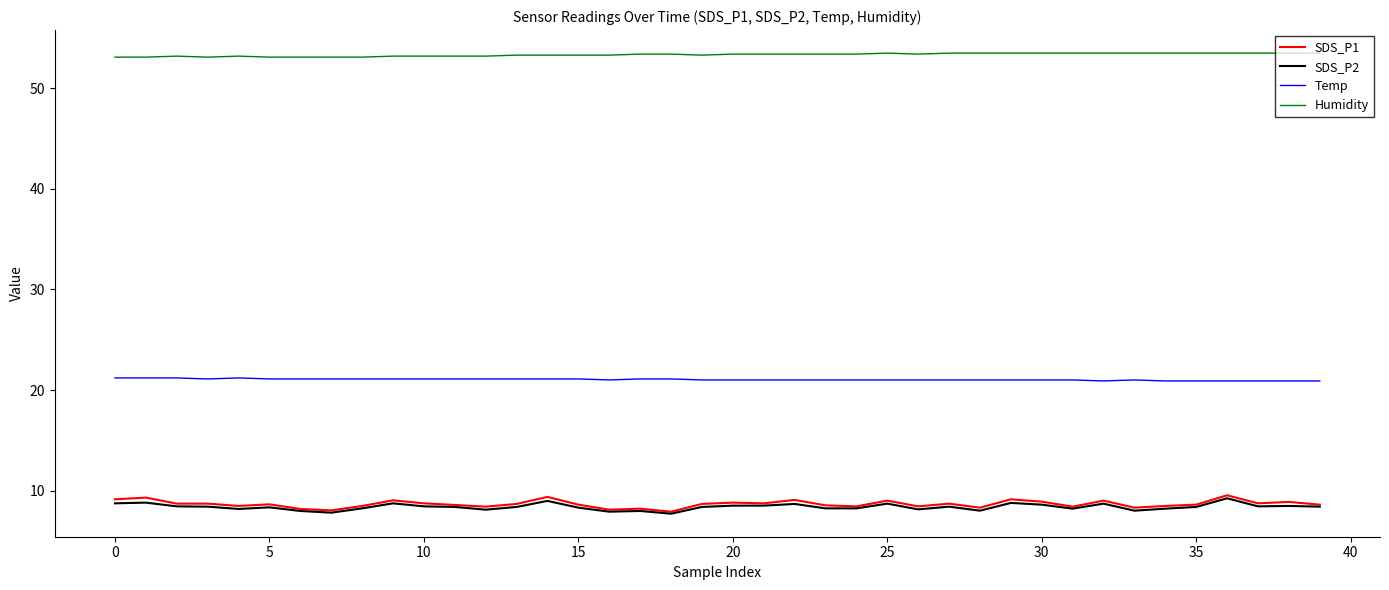

Count the number of data series in this chart.

4